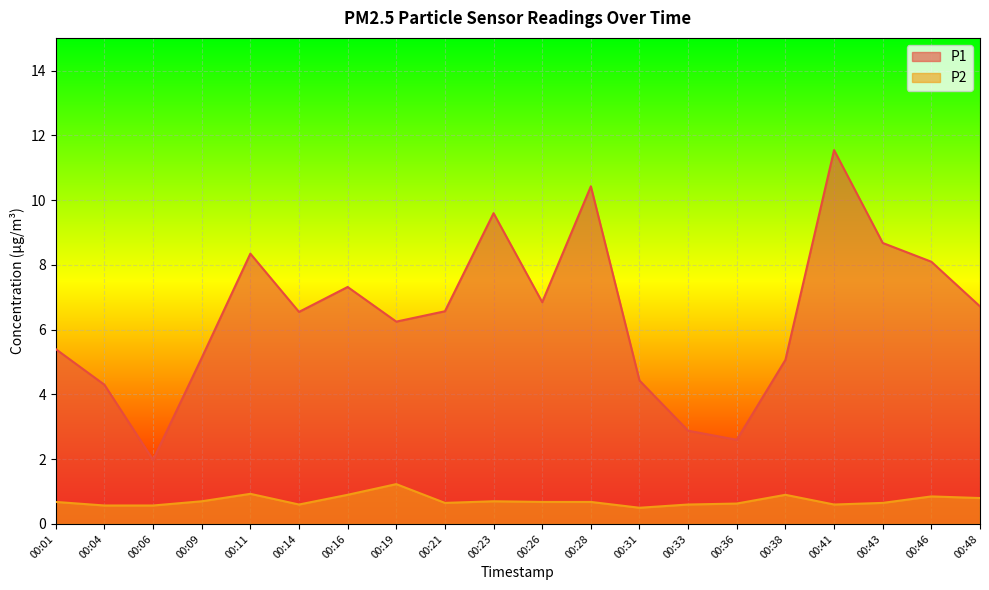

List the labels in order of P1 value, largest first.

00:41, 00:28, 00:23, 00:43, 00:11, 00:46, 00:16, 00:26, 00:48, 00:21, 00:14, 00:19, 00:01, 00:09, 00:38, 00:31, 00:04, 00:33, 00:36, 00:06